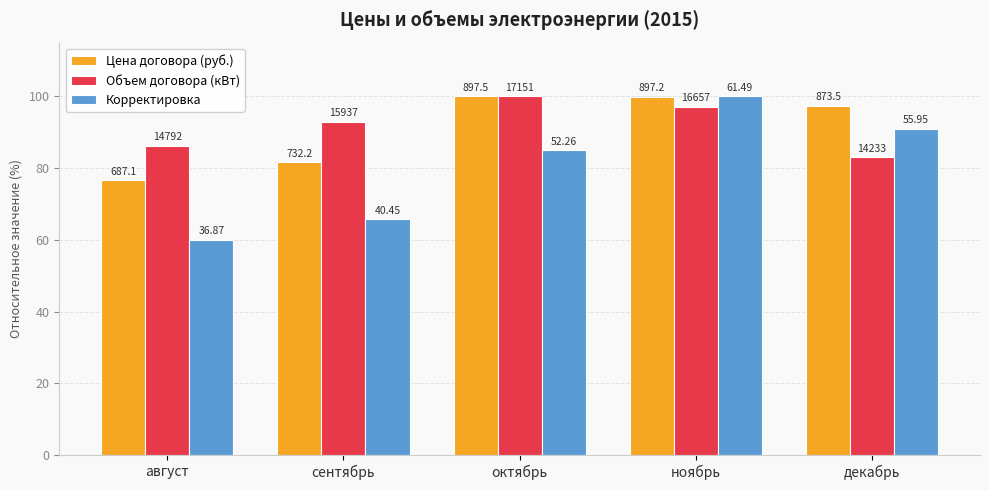

At август, list the series in order from largest to smallest.

Объем договора (кВт), Цена договора (руб.), Корректировка